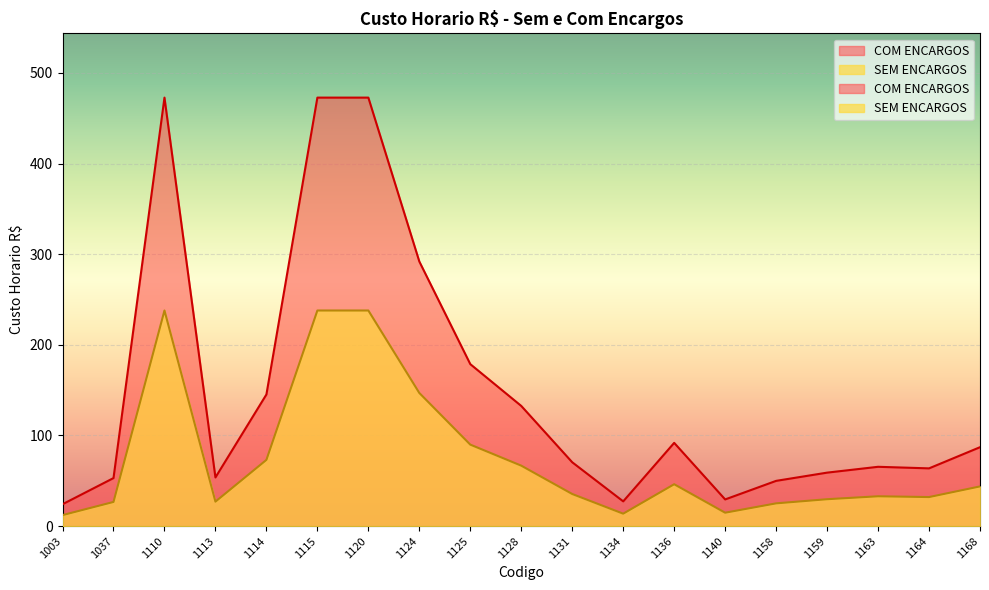

Where does the SEM ENCARGOS series first go above 35?

1110